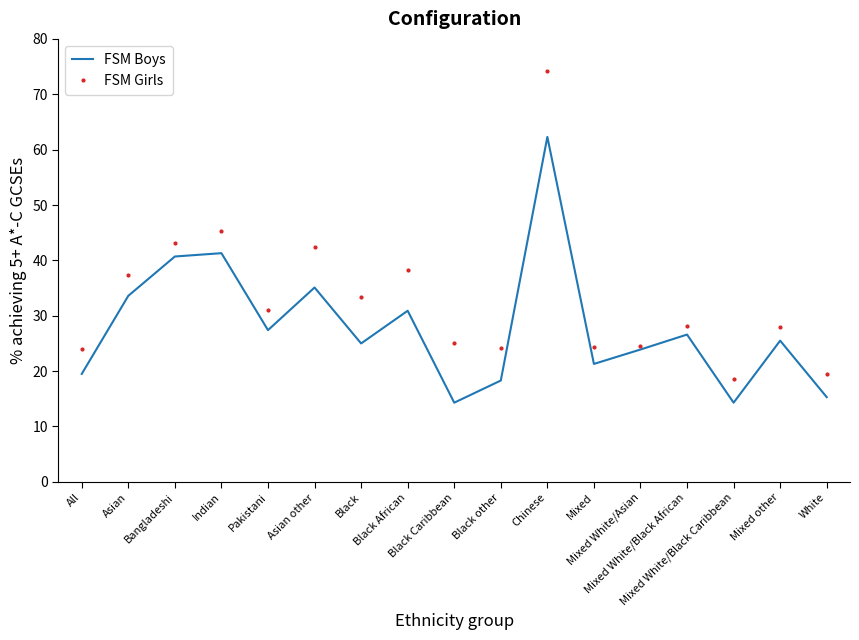

What is the smallest value displayed?

14.3